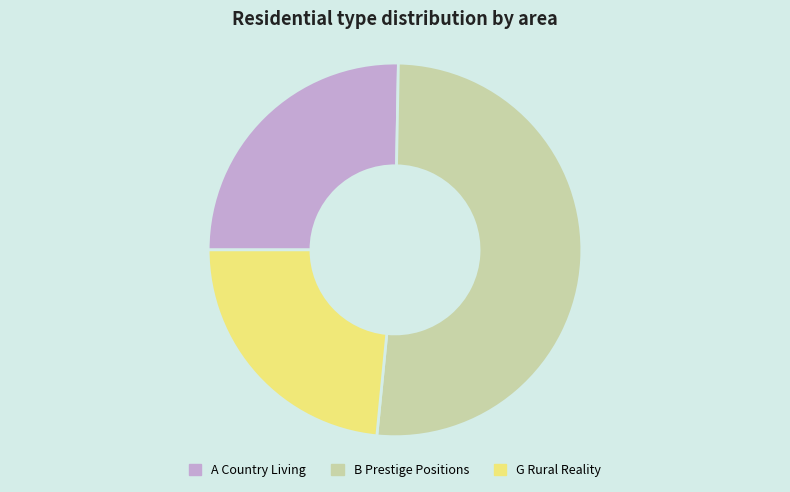

True or false: A Country Living accounts for 17% of the total.

False